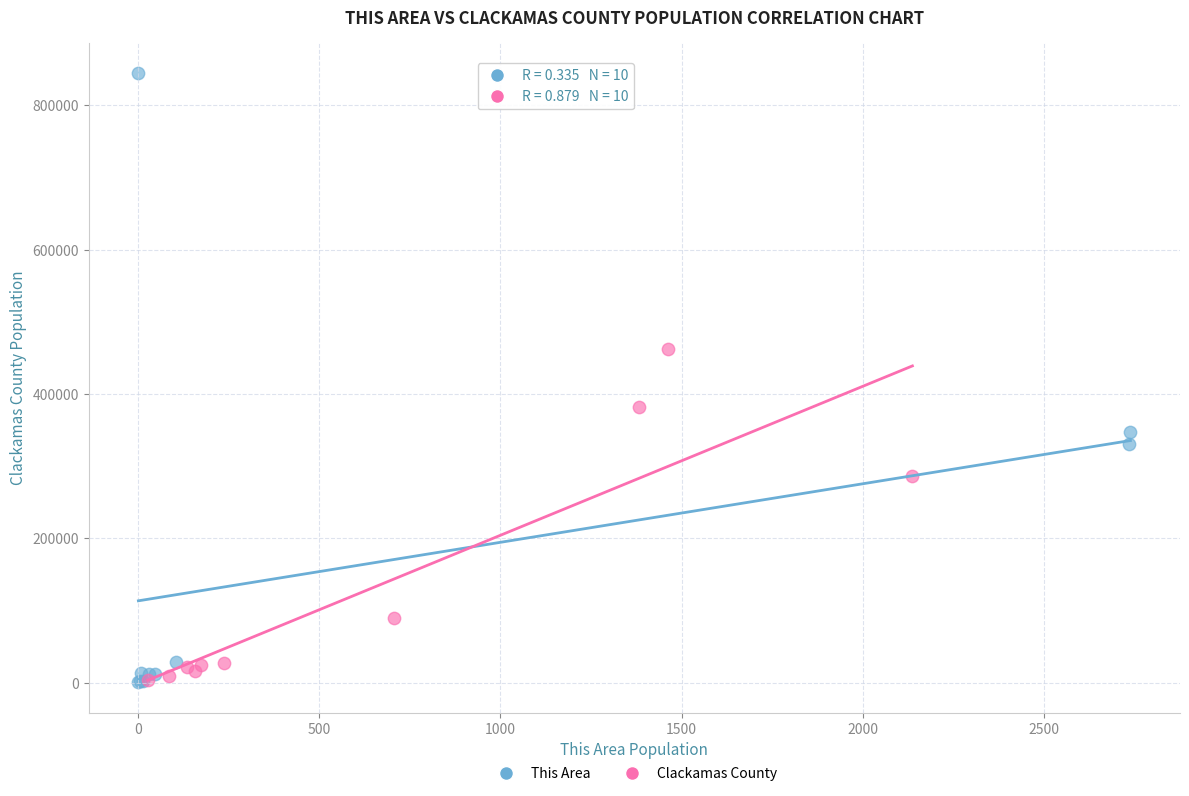

Which series reaches the maximum Y coordinate?

This Area